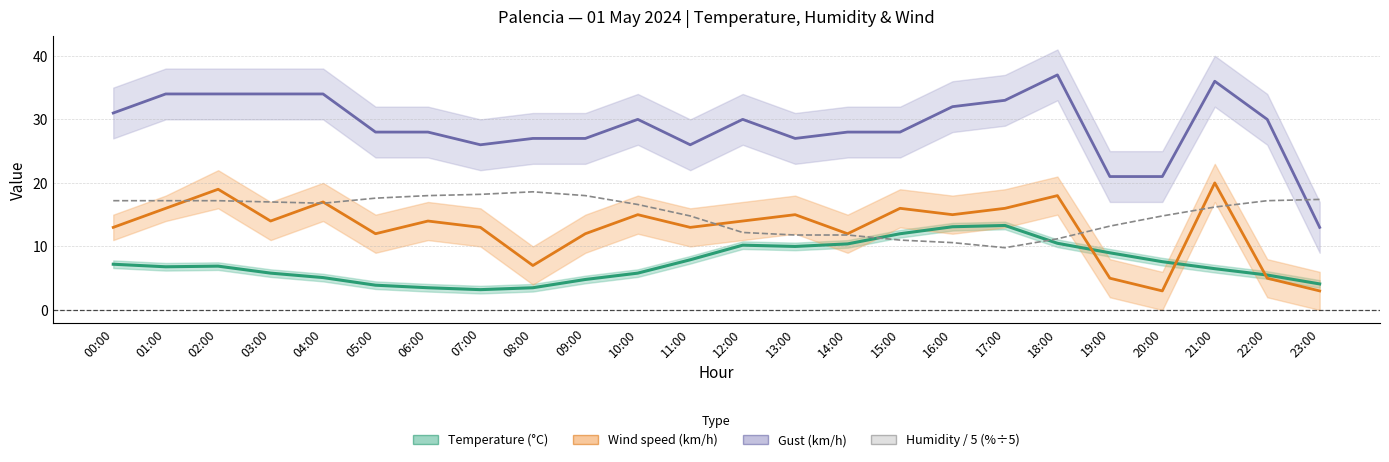

Where does the Gust (km/h) series first go above 30?

00:00